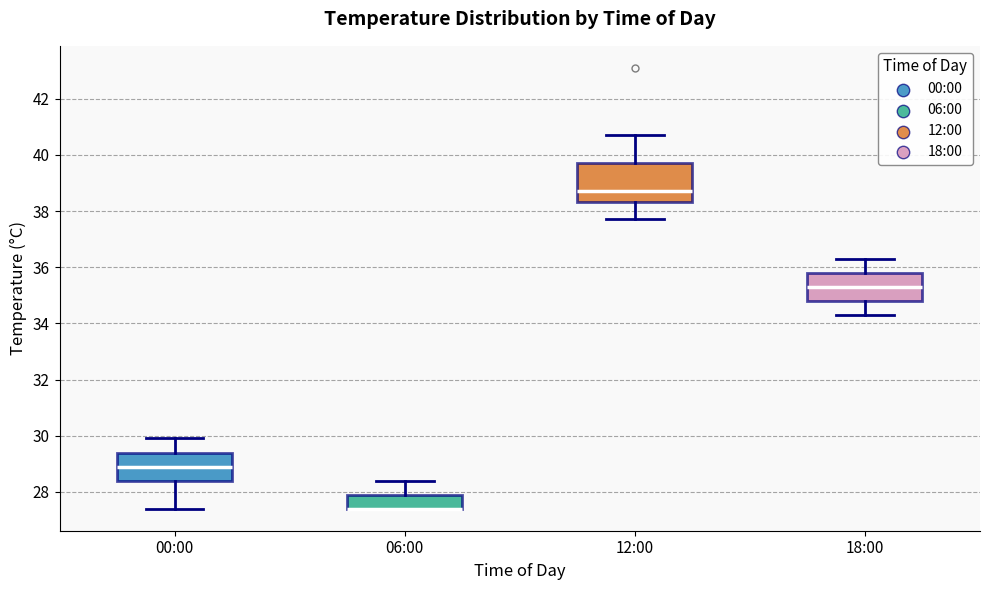

Reading left to right, read every box against the y-axis: the position of its median line, the range the box covers, and the ends of its whiskers. The values are not printed on the chart, so give them approximately, as read against the axis.

00:00: median 29.0, box 28.4 to 29.4, whiskers 27.4 to 30.0
06:00: median 27.4 (drawn on the box's lower edge), box 27.4 to 28.0, whiskers 27.4 to 28.4
12:00: median 38.8, box 38.4 to 39.8, whiskers 37.8 to 40.8
18:00: median 35.4, box 34.8 to 35.8, whiskers 34.4 to 36.4